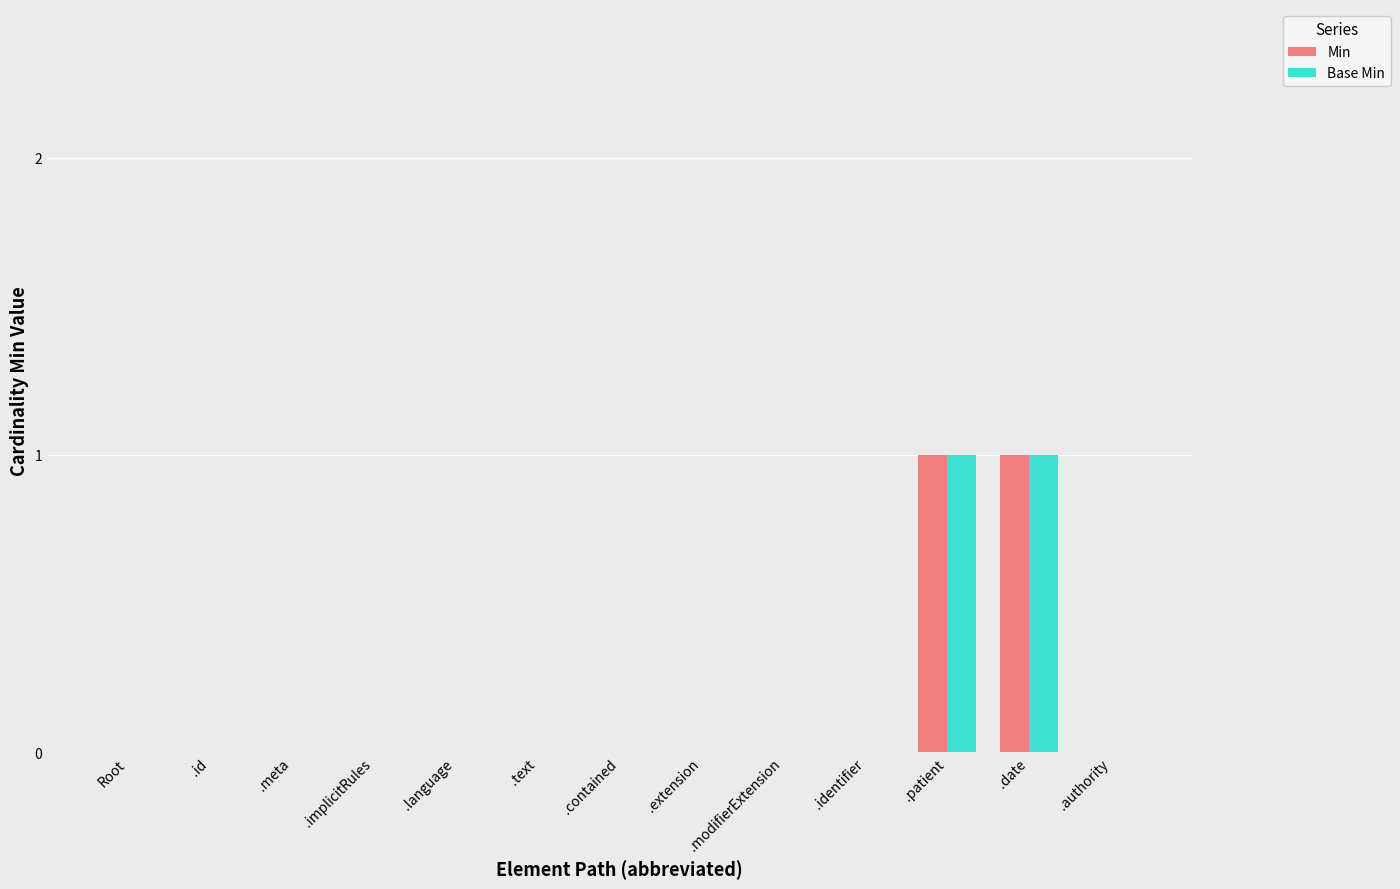

What is the sum of all Base Min values?

2